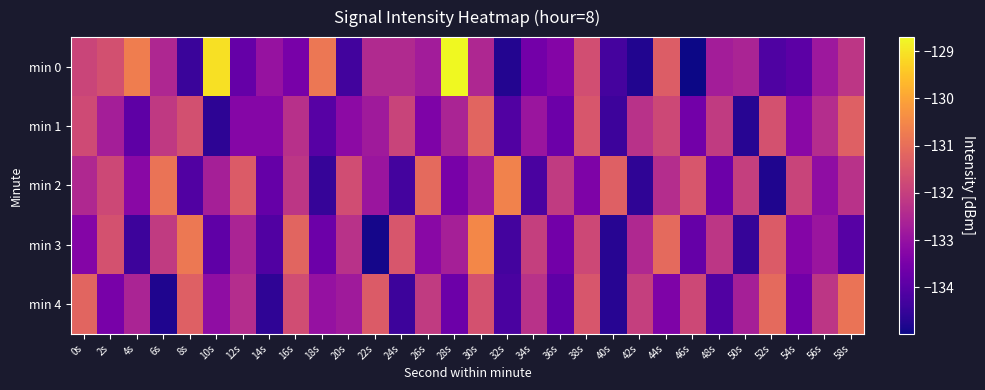

Rank the series by their maximum value, from lowest to highest.

min 1, min 4, min 2, min 3, min 0